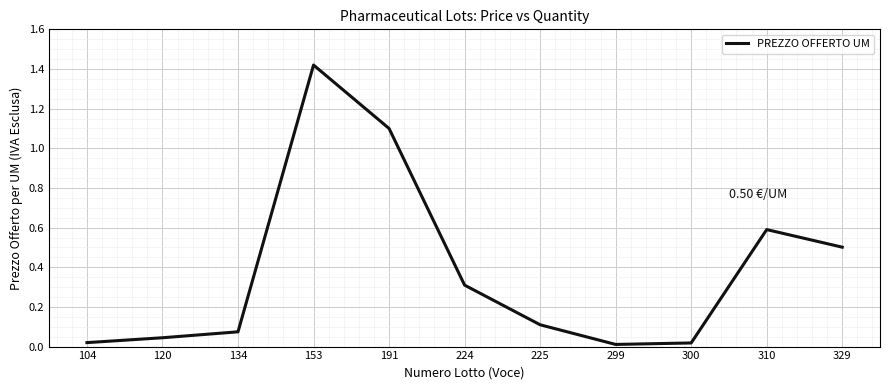

Read the value at 329.

0.5